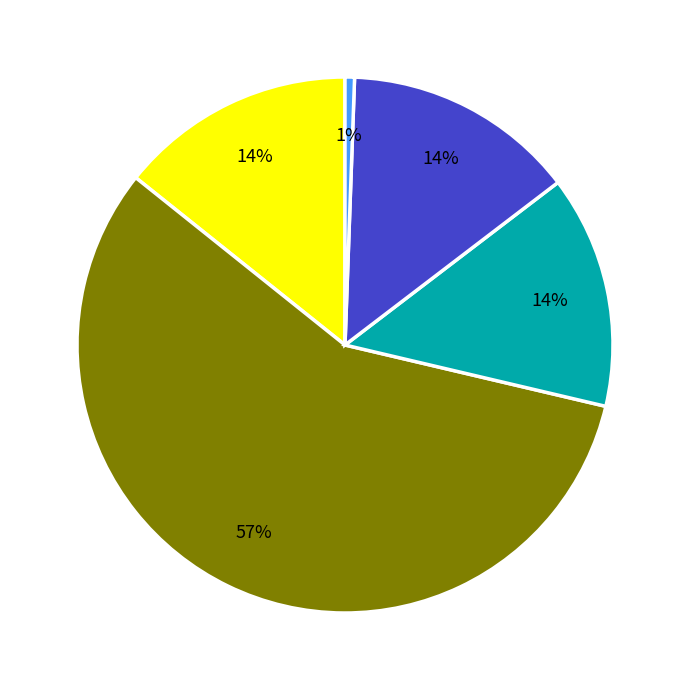

Does any single category account for the majority?

Yes